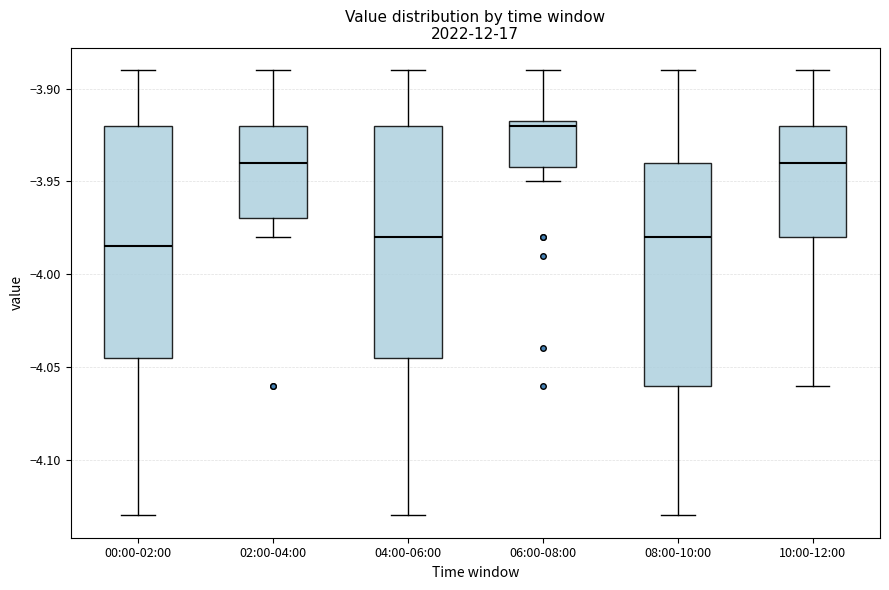

Where is the upper edge of the box for 10:00-12:00 on the y-axis? The values are not printed on the chart, so give them approximately, as read against the axis.

-3.920